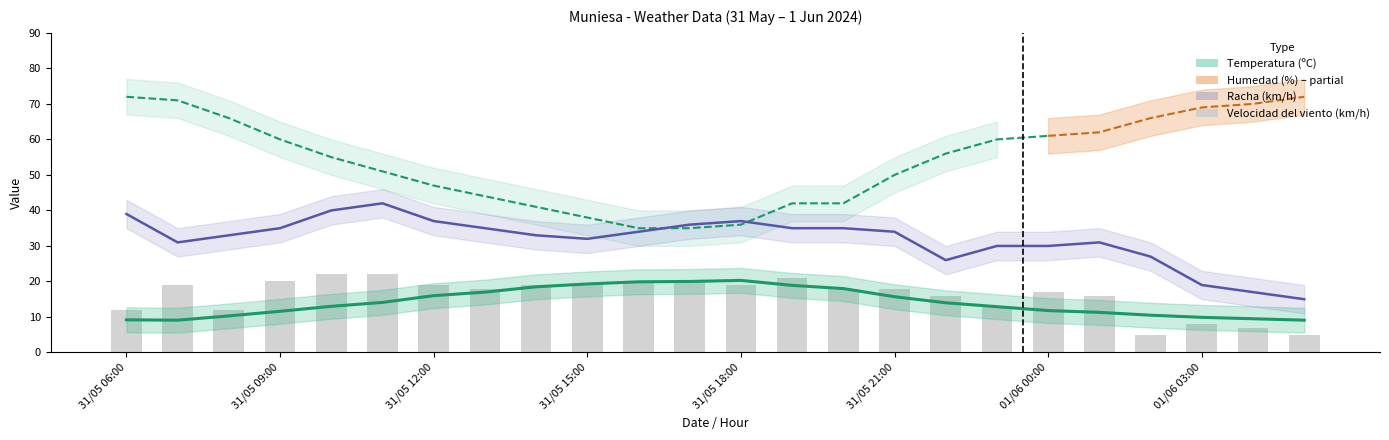

What is the label of the 17th bar from the left?

31/05 22:00